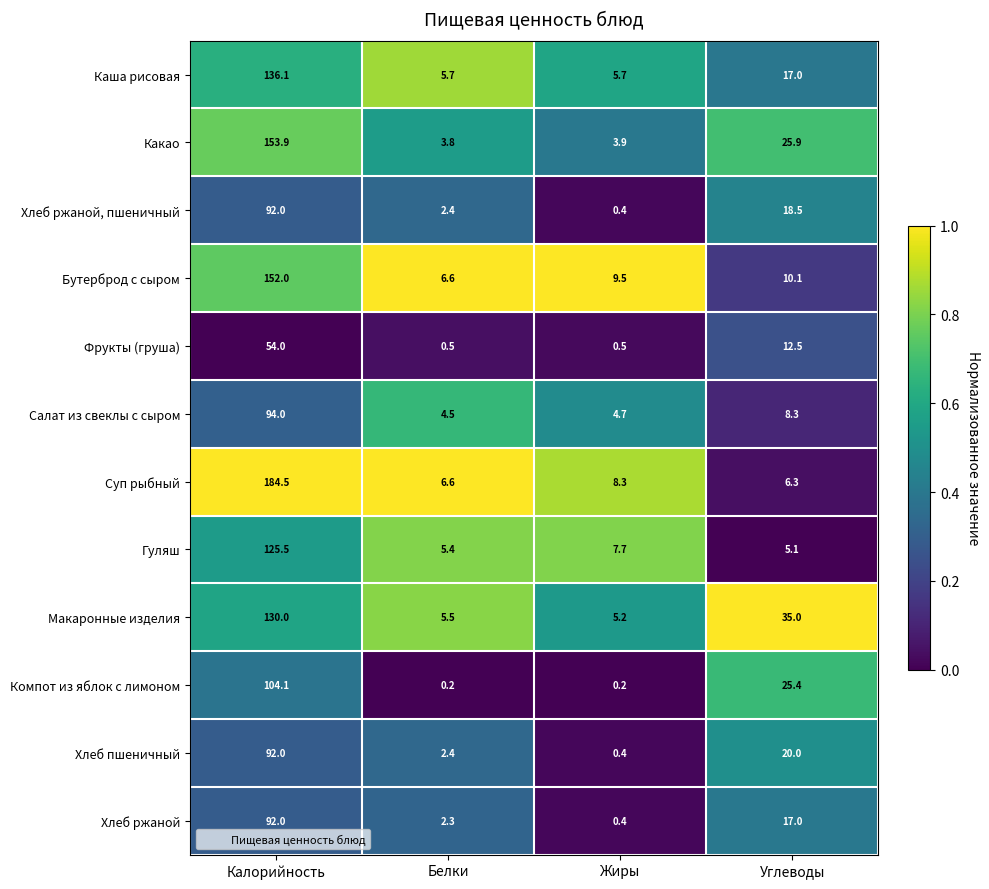

Rank the categories by Бутерброд с сыром value from lowest to highest.

Белки, Жиры, Углеводы, Калорийность